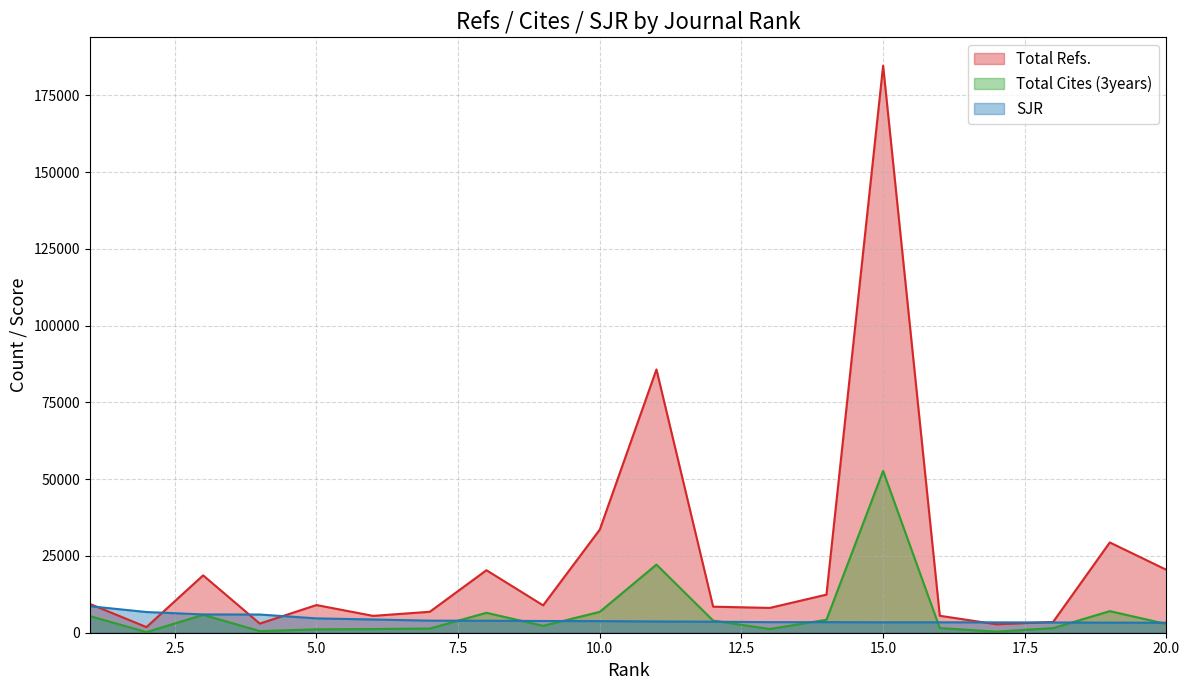

Rank the categories by Total Refs. value from highest to lowest.

15, 11, 10, 19, 20, 8, 3, 14, 1, 5, 9, 12, 13, 7, 16, 6, 18, 4, 17, 2